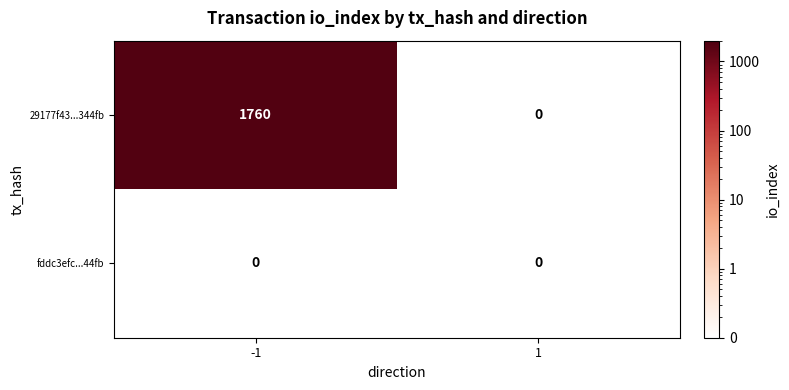

List the series in order of their overall mean, lowest first.

fddc3efc...44fb, 29177f43...344fb